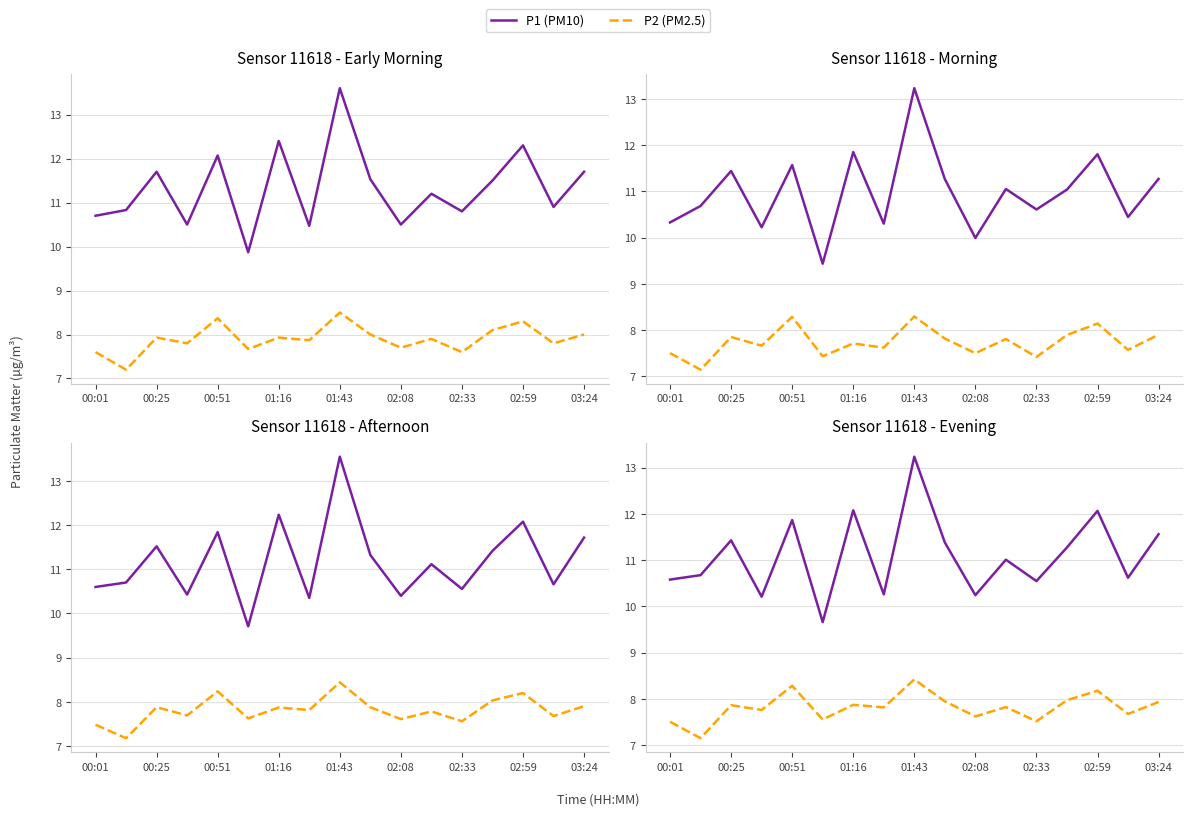

How many lines are shown in the chart?

2